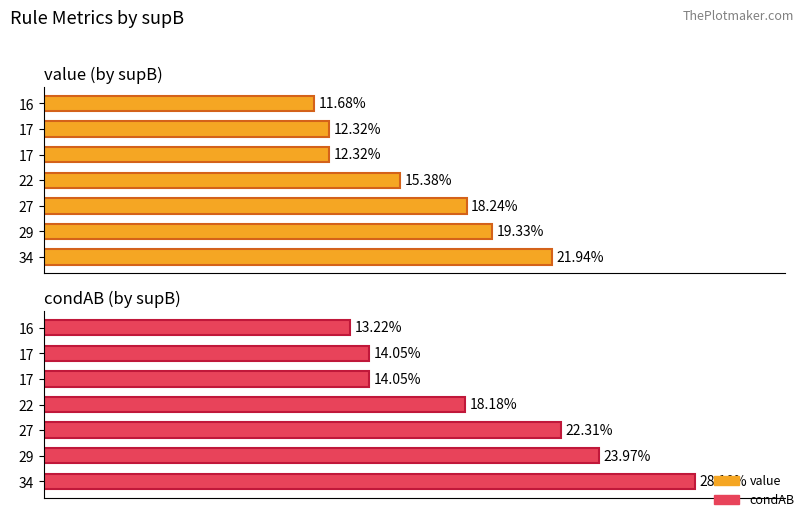

Reading left to right, what are all the values shown in this chart?

value: 0.2	0.2	0.2	0.2	0.1	0.1	0.1
condAB: 0.3	0.2	0.2	0.2	0.1	0.1	0.1